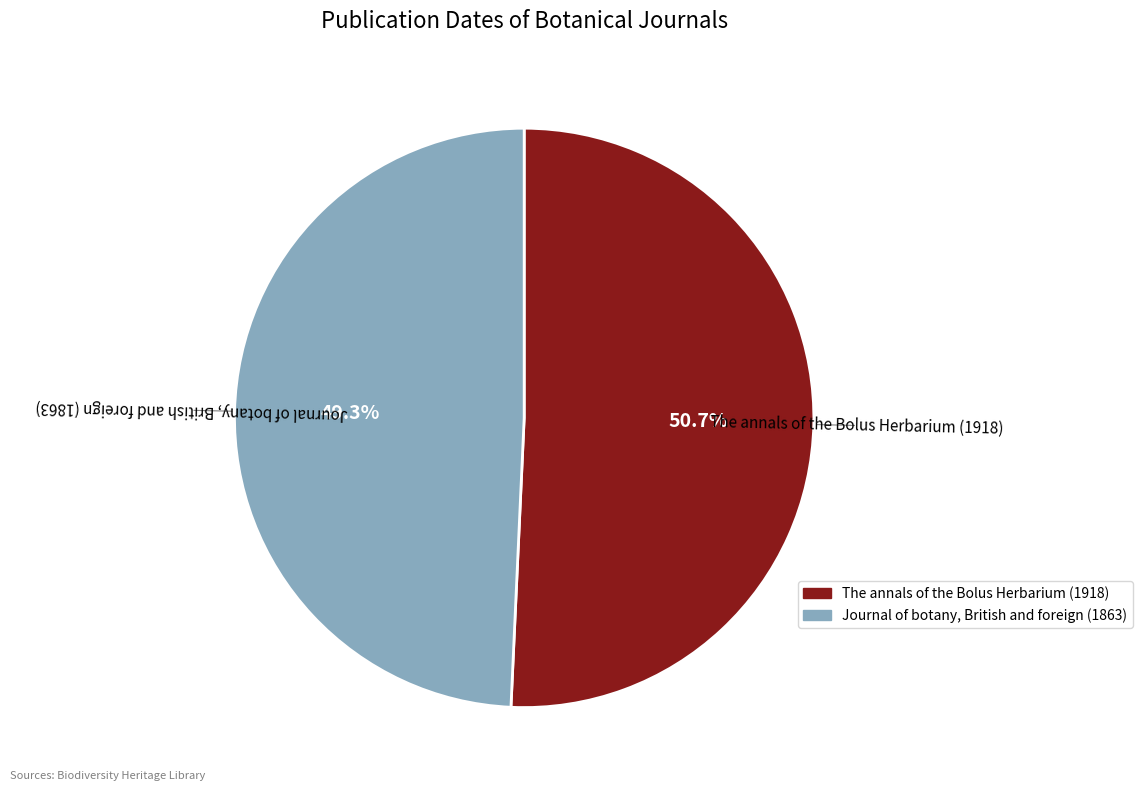

What percentage is the The annals of the Bolus Herbarium (1918) slice, to the nearest percent?

51%